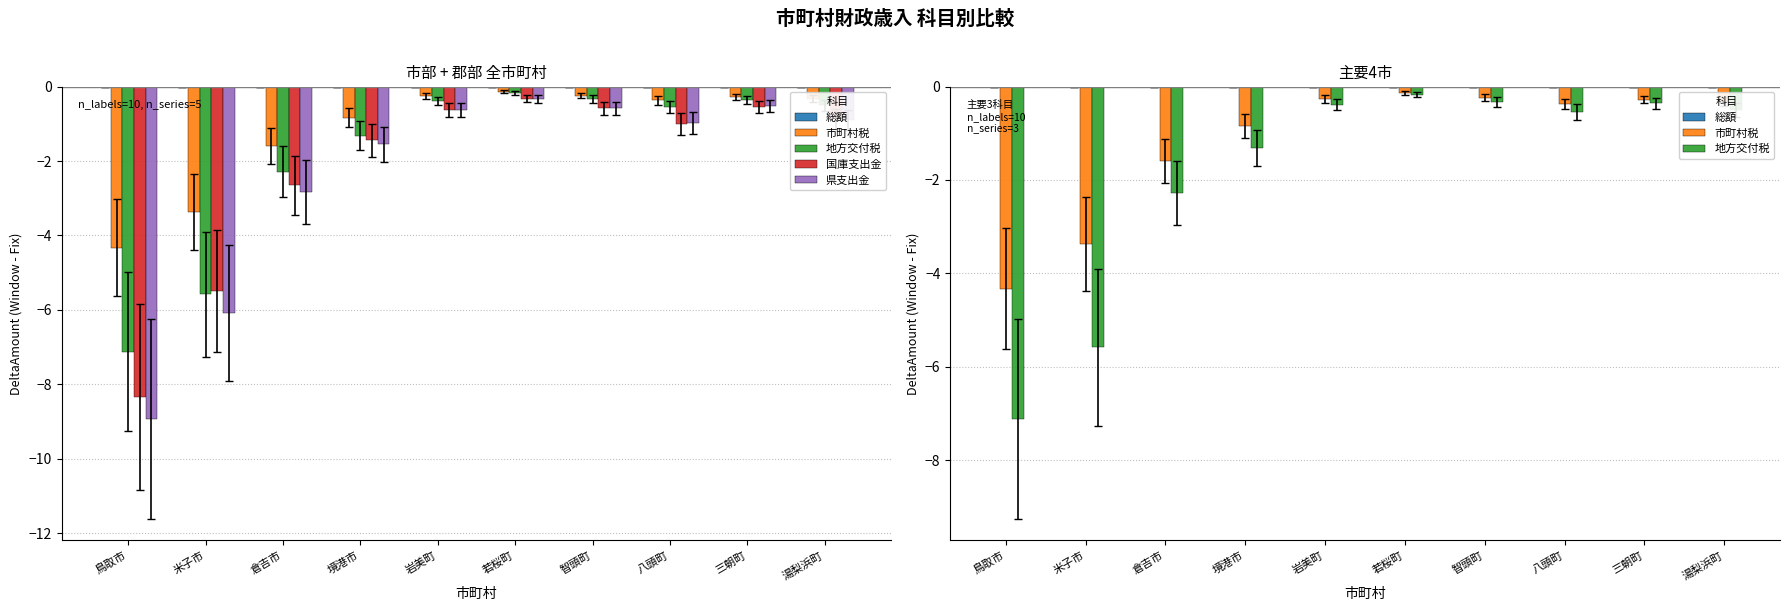

What is the sum of the 県支出金 values at 三朝町 and 八頭町?

-1.5